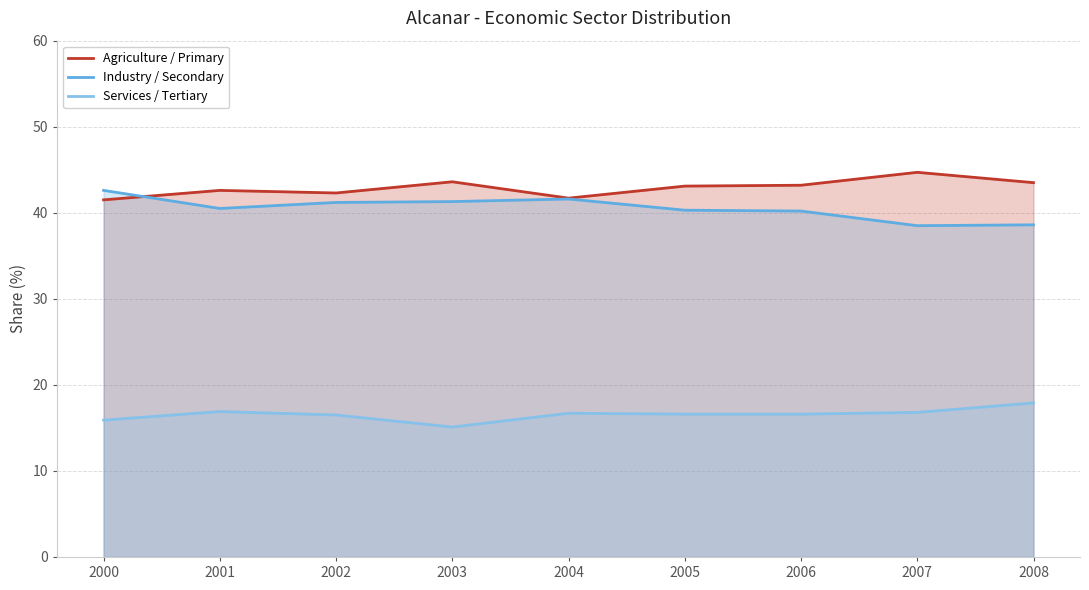

What is the value of the Agriculture / Primary point at the 2nd from the left?

42.6